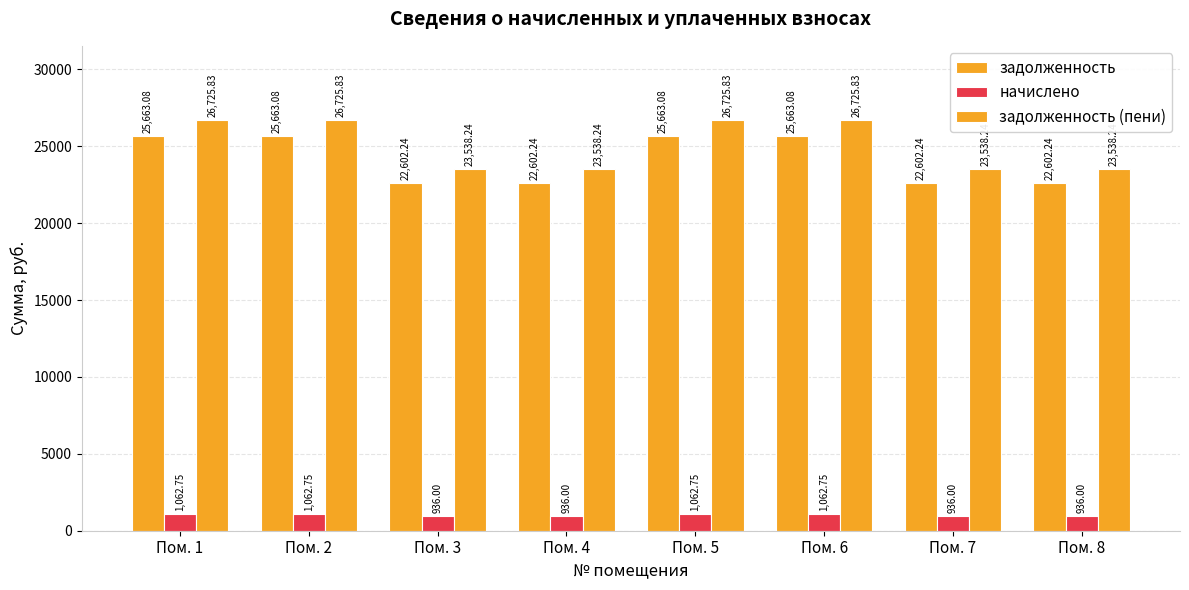

Reading left to right, list all the values displayed in this chart.

задолженность: 25663.1	25663.1	22602.2	22602.2	25663.1	25663.1	22602.2	22602.2
начислено: 1062.8	1062.8	936.0	936.0	1062.8	1062.8	936.0	936.0
задолженность (пени): 26725.8	26725.8	23538.2	23538.2	26725.8	26725.8	23538.2	23538.2